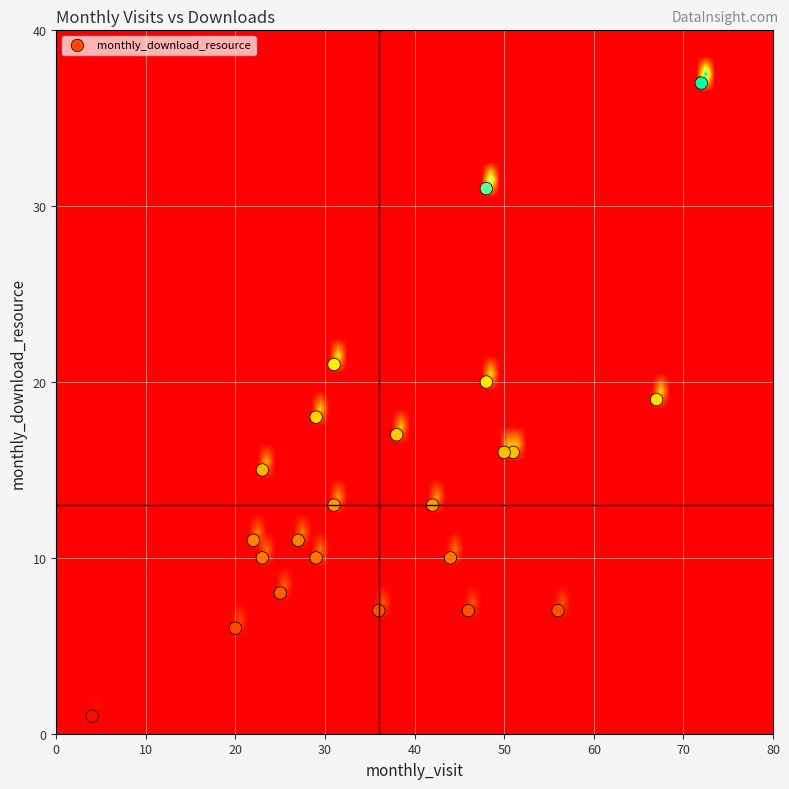

What is the range of Y values (max minus min)?

36